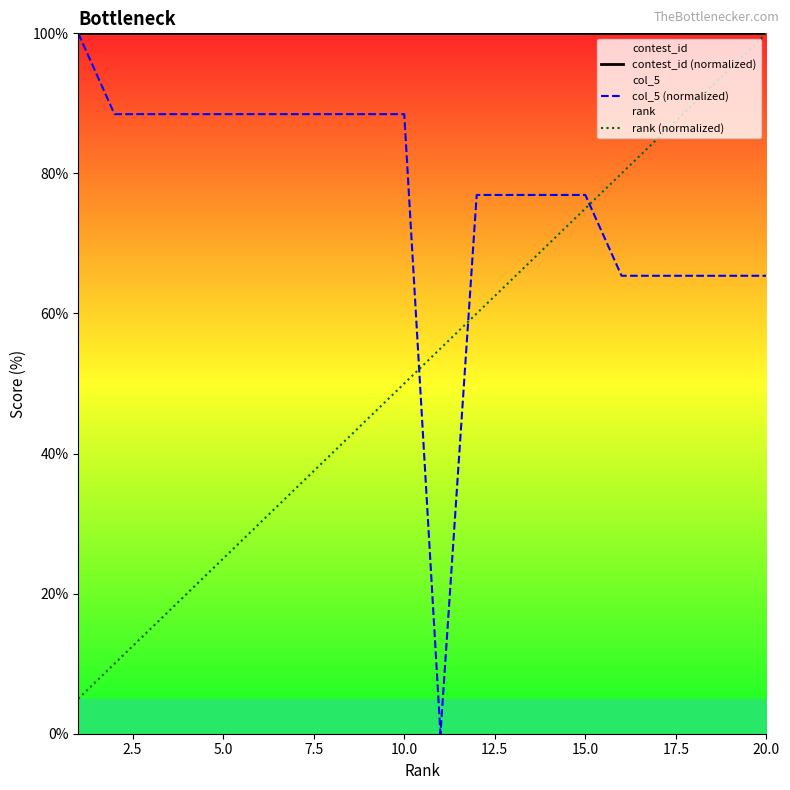

True or false: rank (normalized) and contest_id (normalized) cross at least once.

False